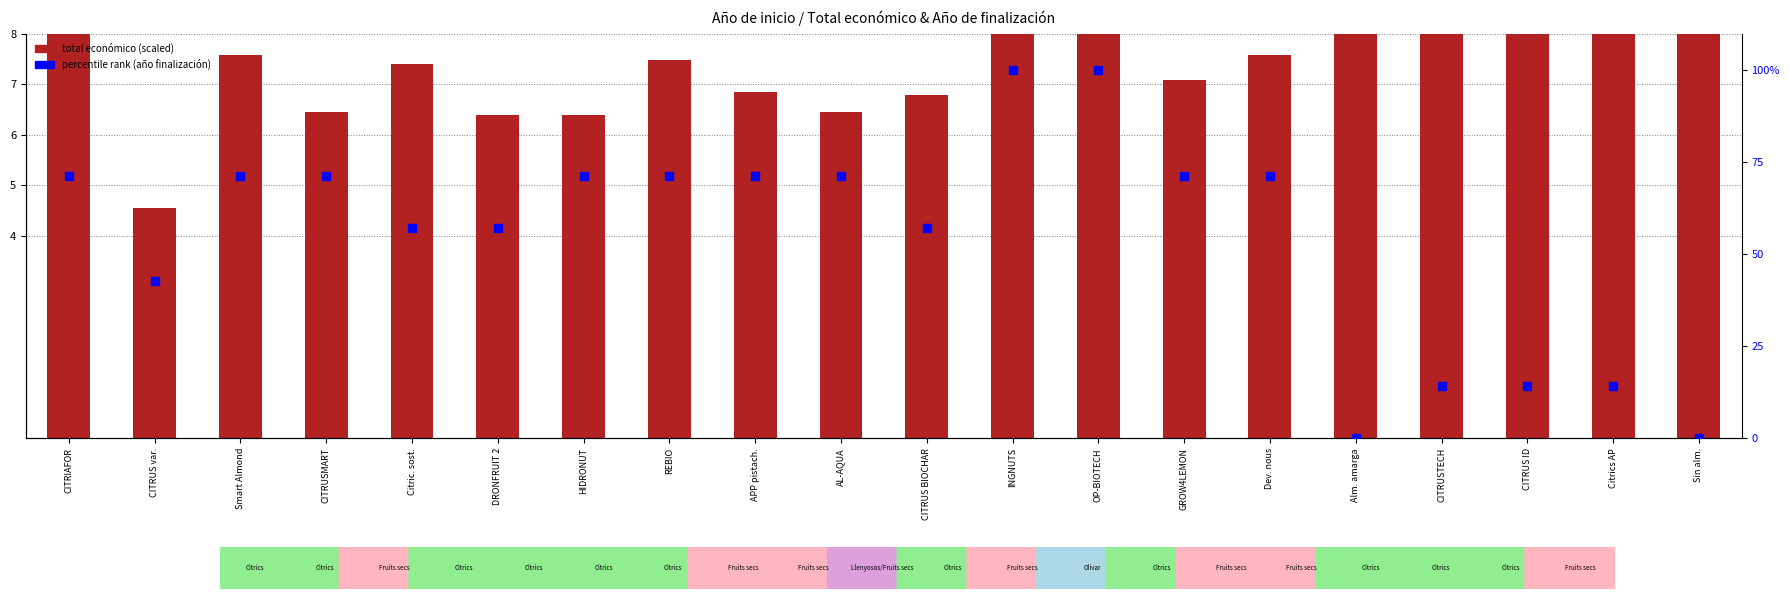

Which series contains the highest Y value?

percentile rank (año finalización)